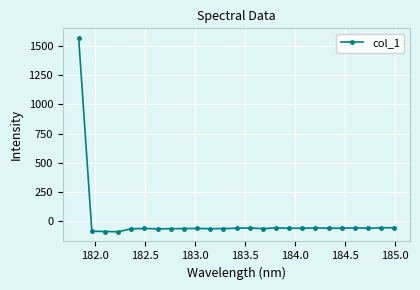

What is the value of the 9th point from the left?

-60.6